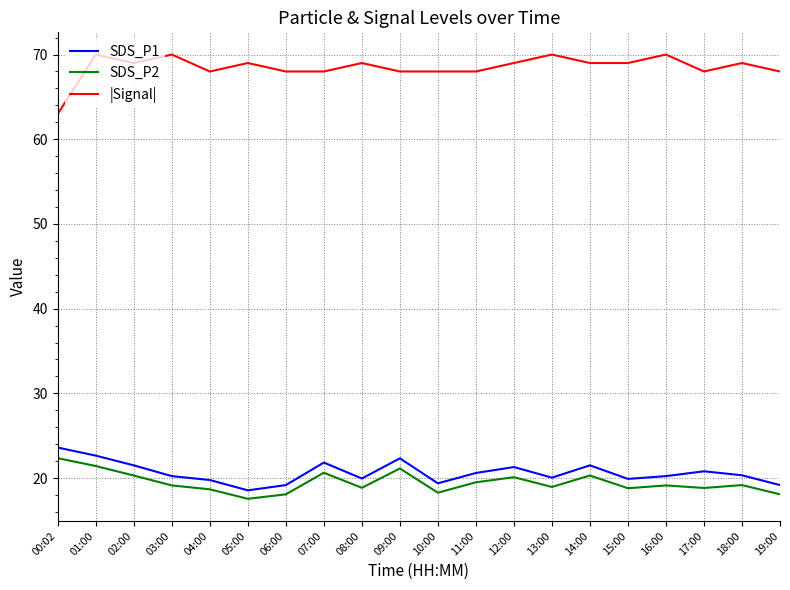

At which label does SDS_P2 reach its minimum?

05:00